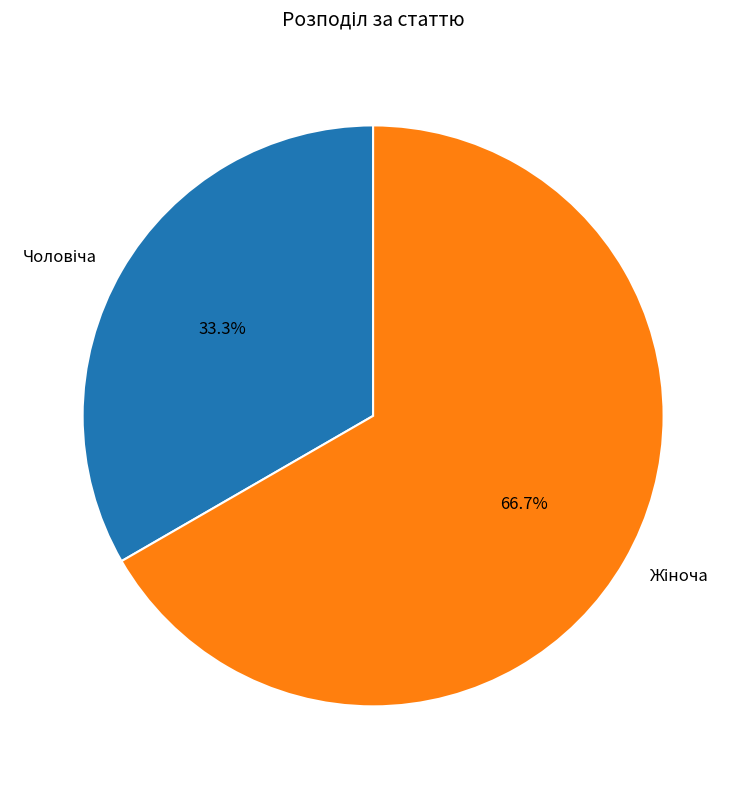

Is there any slice that represents more than half of the pie?

Yes